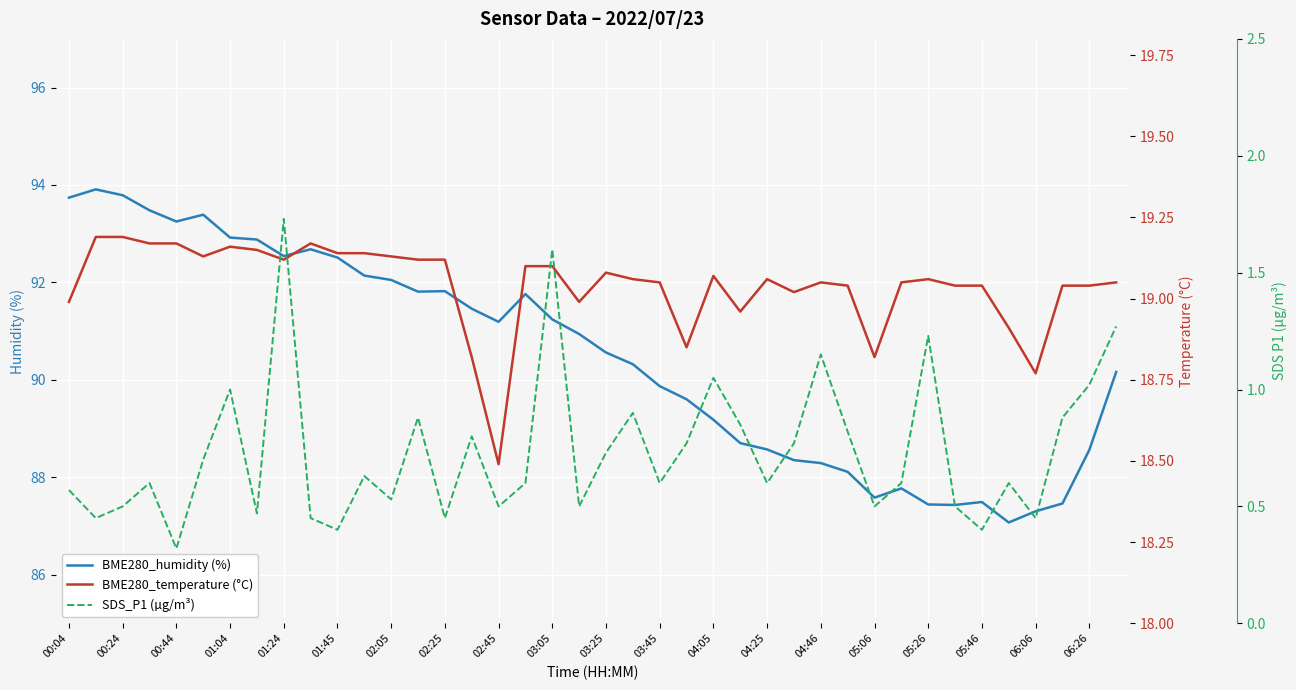

The value of BME280_humidity (%) at 00:24 is 168.0. True or false?

False